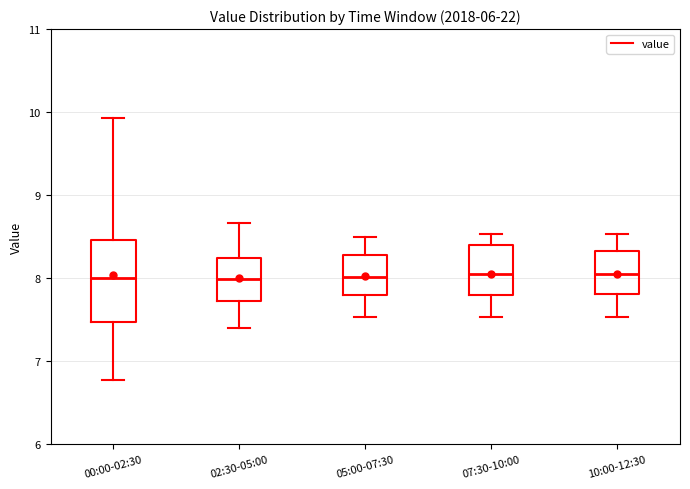

Reading left to right, transcribe this box plot: for each box, give where its median line is, the range the box spans, and where its two whiskers end, as read against the y-axis. The values are not printed on the chart, so give them approximately, as read against the axis.

00:00-02:30: median 8.0, box 7.5 to 8.5, whiskers 6.8 to 9.9
02:30-05:00: median 8.0, box 7.7 to 8.2, whiskers 7.4 to 8.7
05:00-07:30: median 8.0, box 7.8 to 8.3, whiskers 7.5 to 8.5
07:30-10:00: median 8.1, box 7.8 to 8.4, whiskers 7.5 to 8.5
10:00-12:30: median 8.1, box 7.8 to 8.3, whiskers 7.5 to 8.5